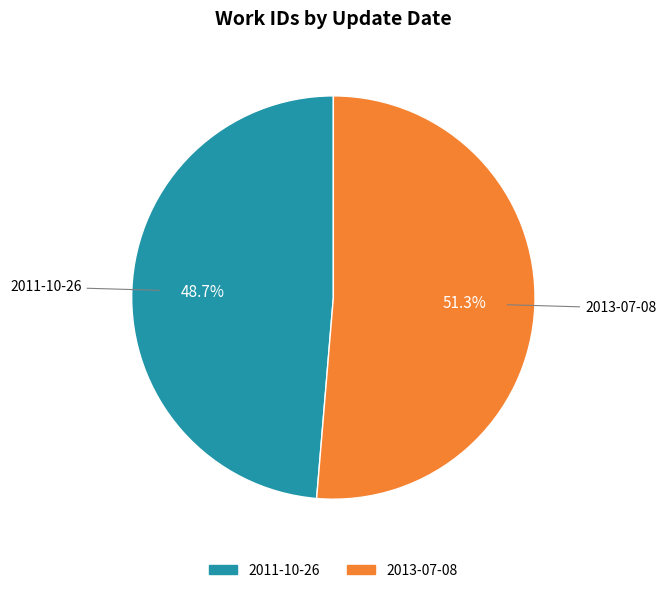

What portion of the pie excludes 2013-07-08?

48.7%